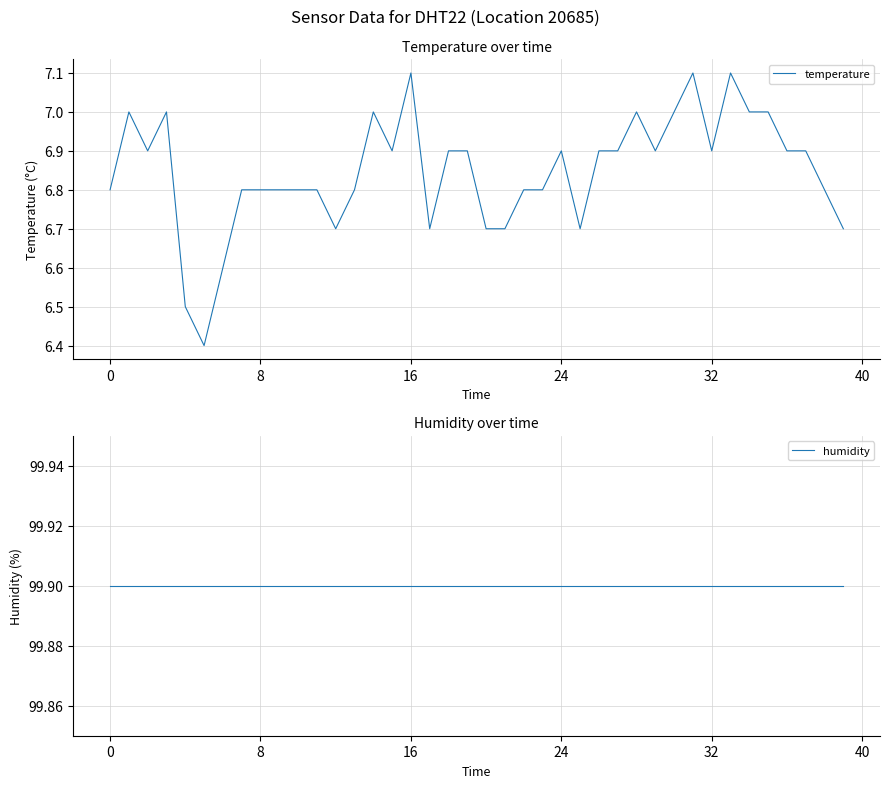

True or false: temperature has a value of 6.9 at 32.

True